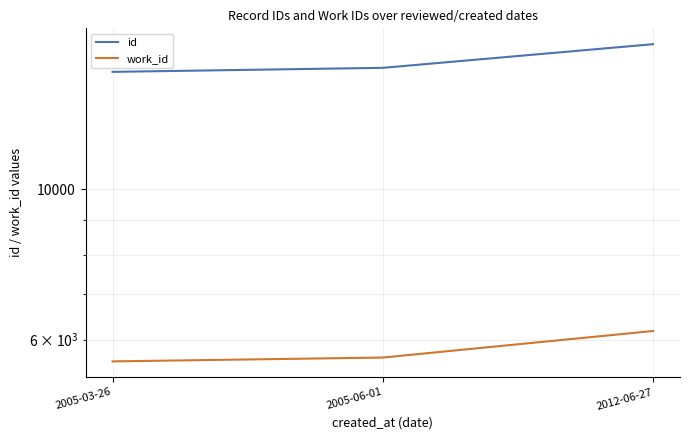

Reading left to right, extract all data points from this chart.

id: 14889	15094	16355
work_id: 5574	5647	6179